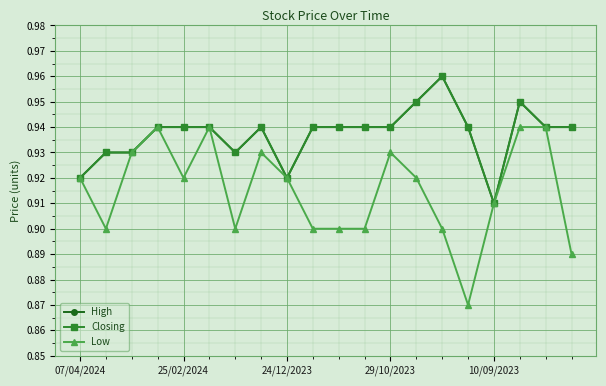

Is this an area chart (filled region under the line)?

No